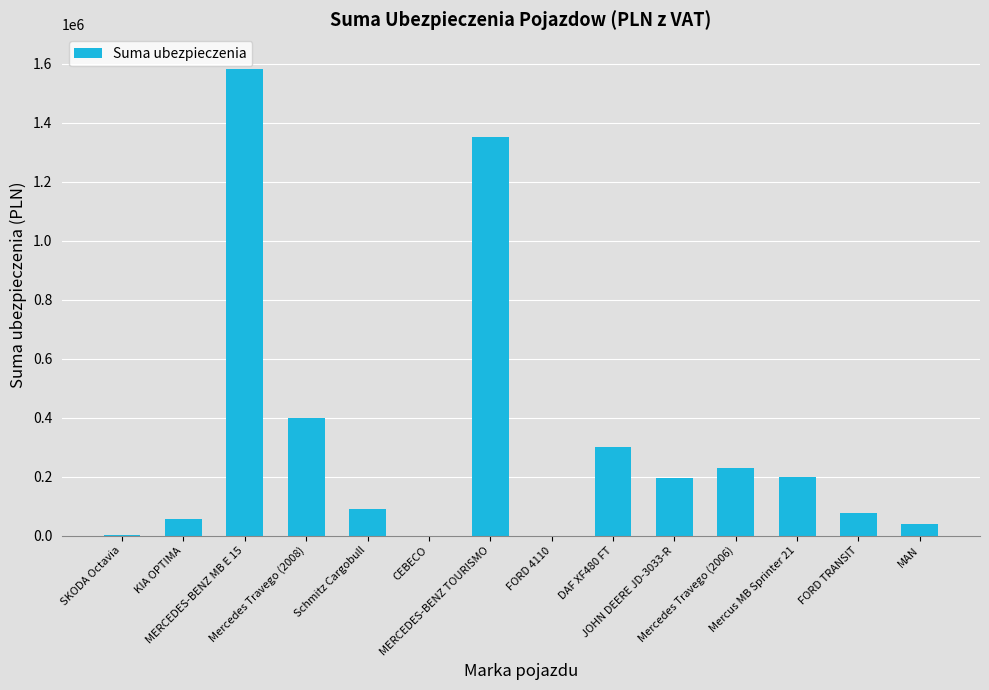

How many data points does each series have?

14